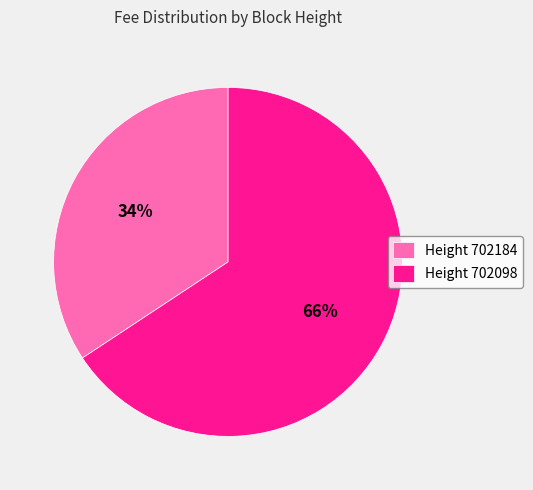

Count the number of slices in the pie.

2